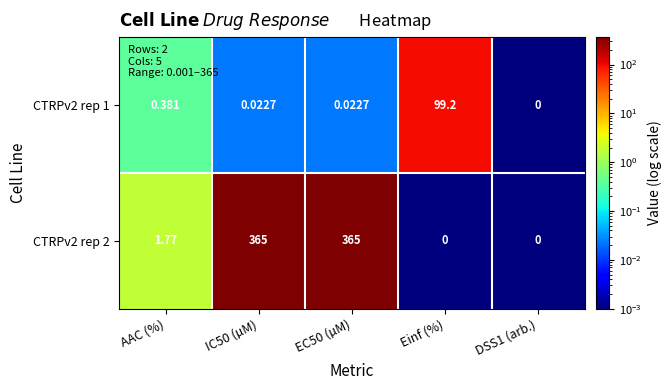

At which label is CTRPv2 rep 2 closest to 182?

AAC (%)